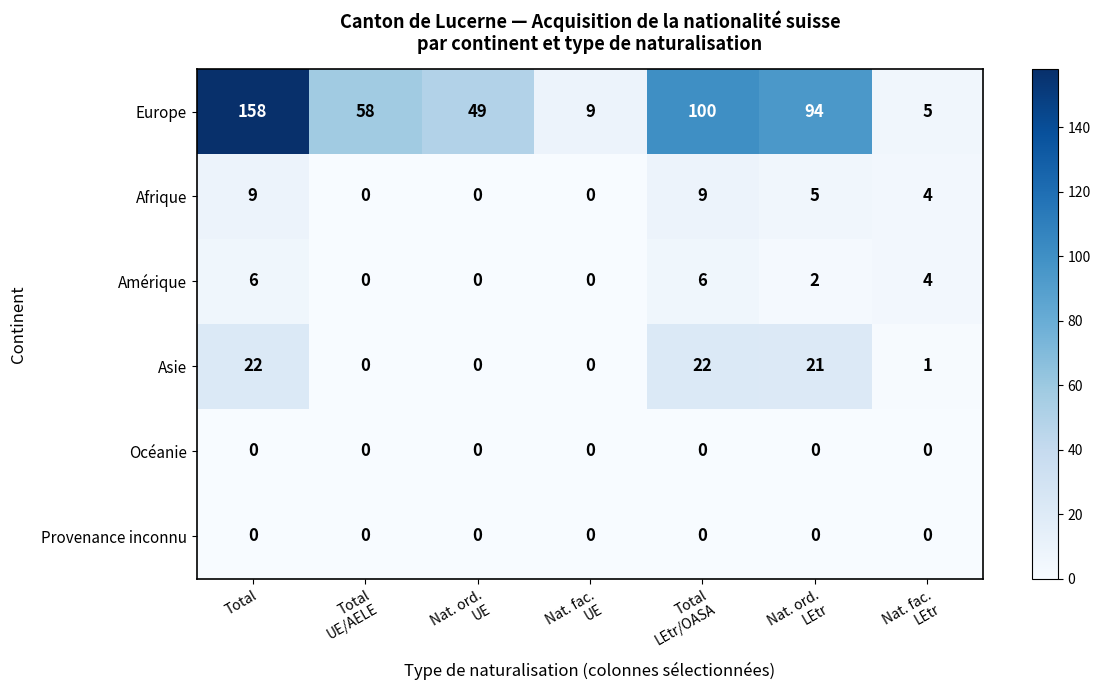

How many Afrique values are between 0 and 9?

7